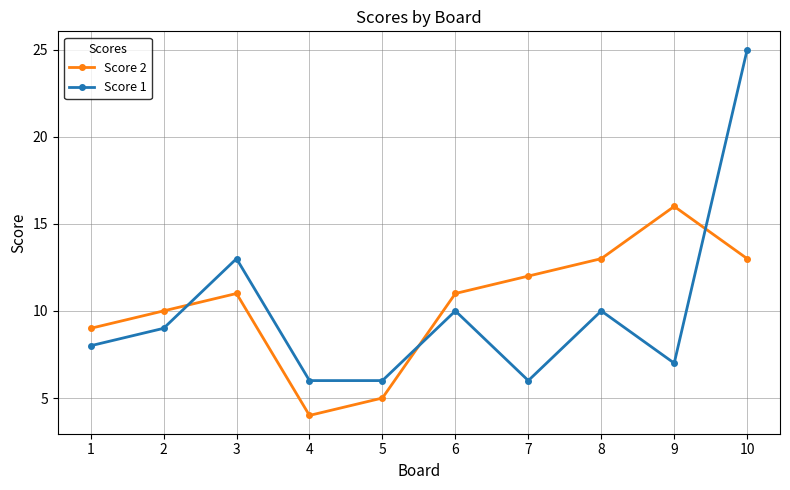

At 6, list the series in order from smallest to largest.

Score 1, Score 2